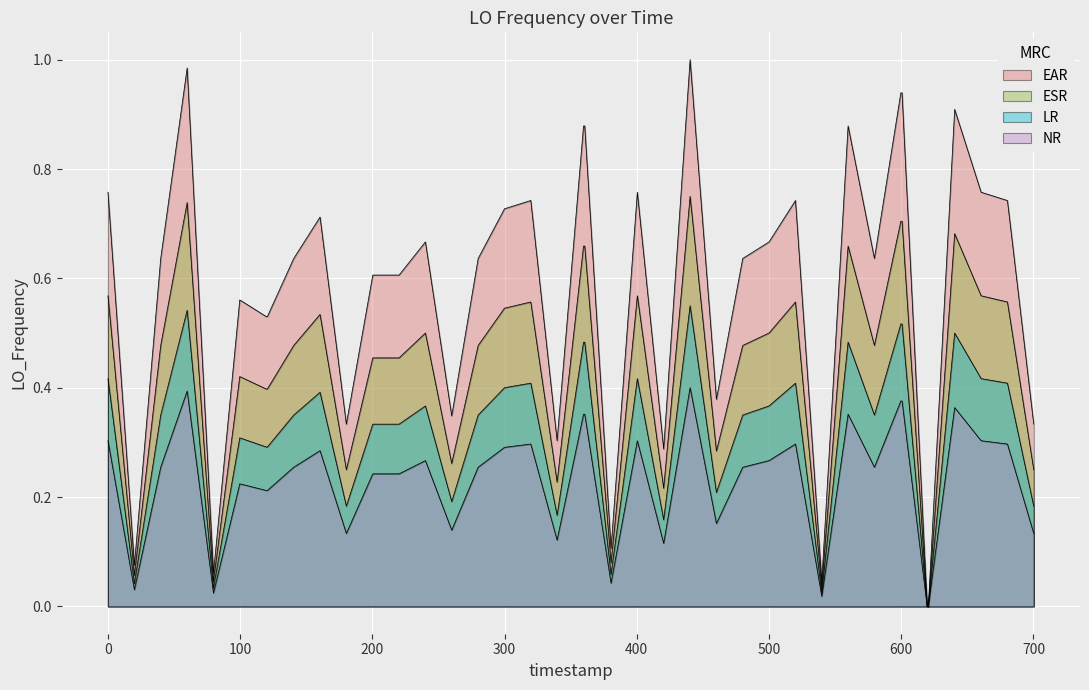

How many points are lower than both their immediate neighbors (excluding endpoints)?

10